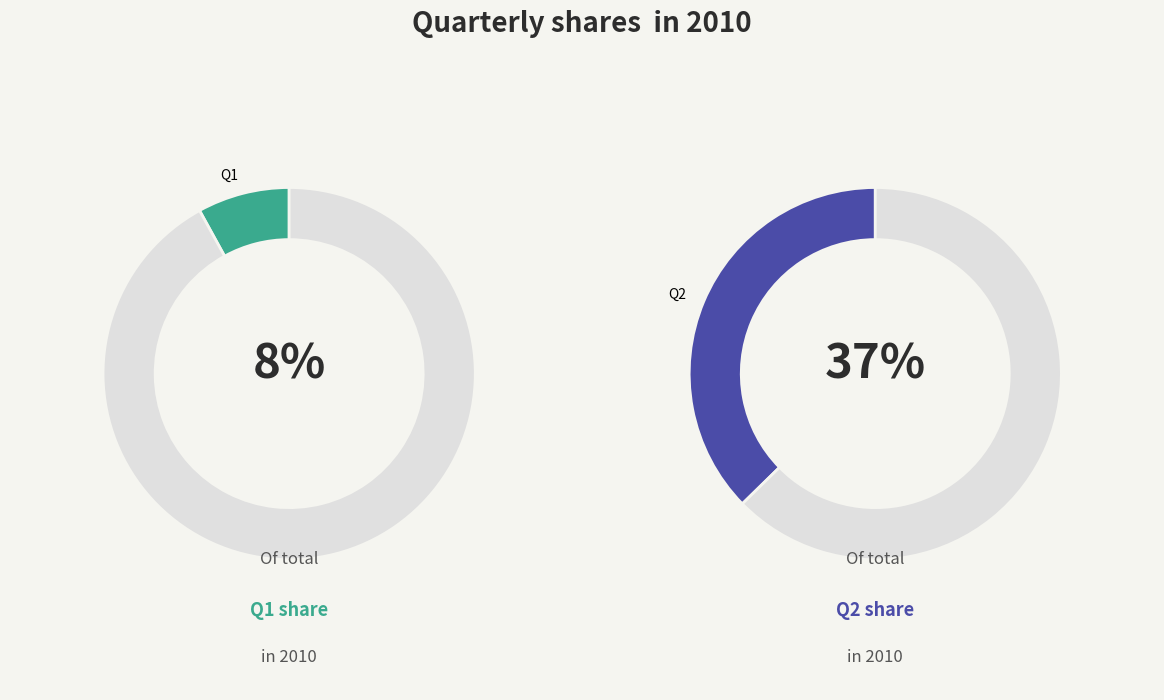

How much of the chart is everything except Q4?

80.0%